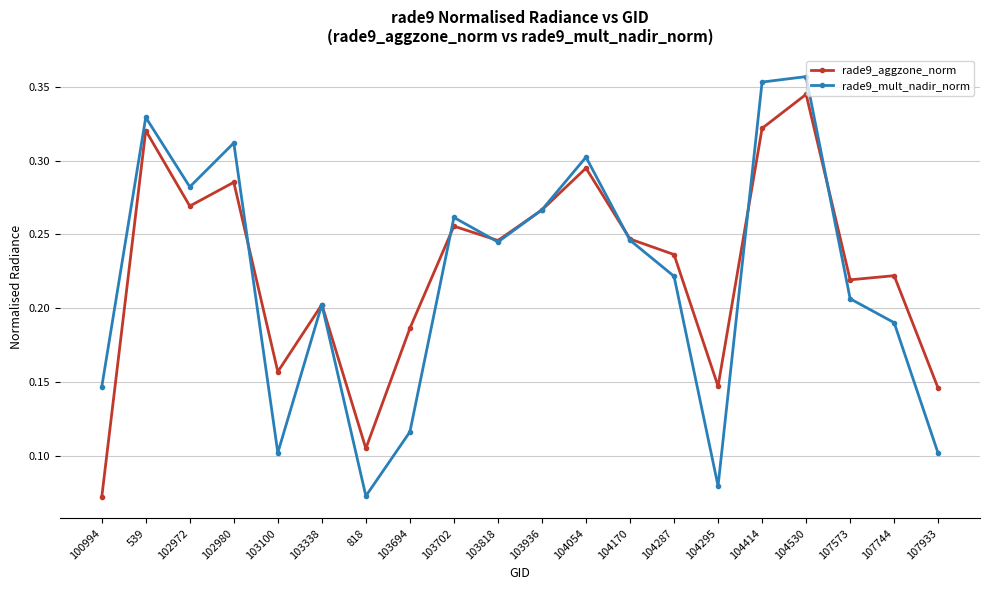

How many interior local peaks does the rade9_mult_nadir_norm series have?

6